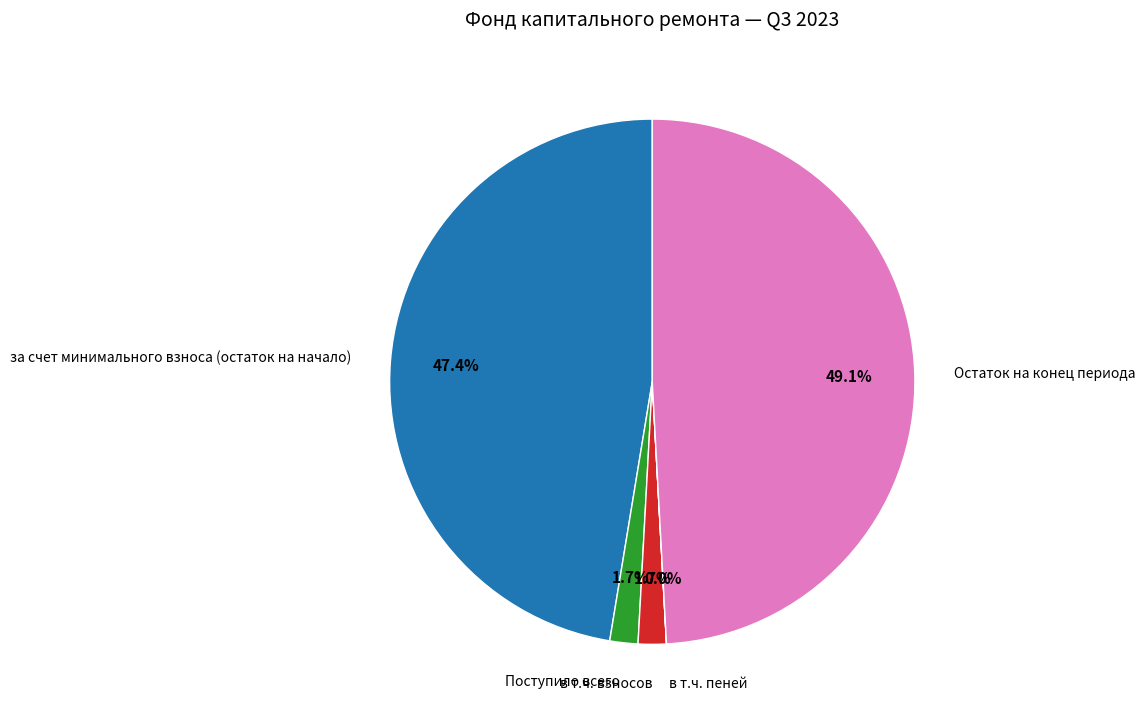

Is there a majority slice in this chart?

No